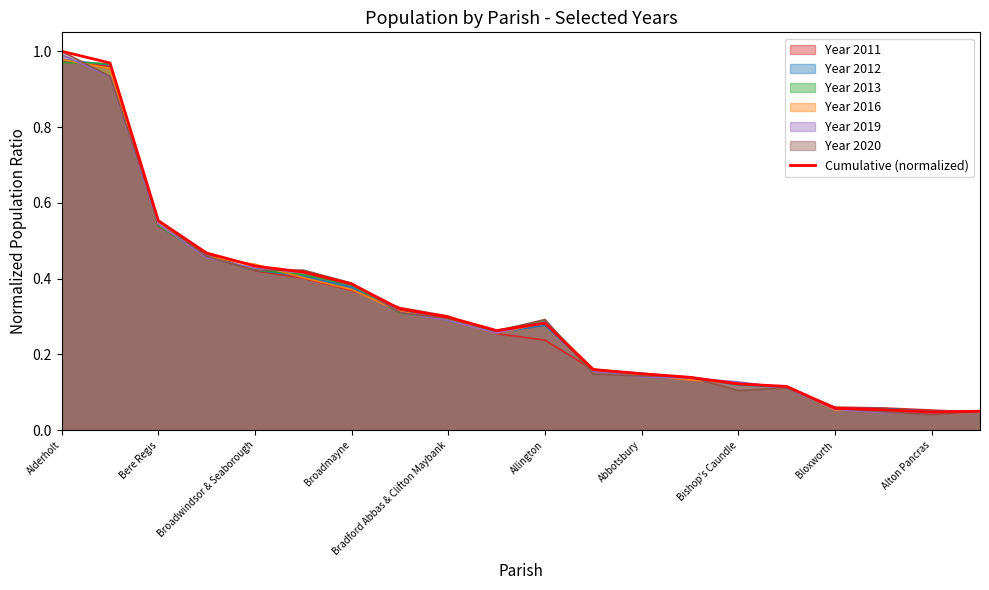

How many series are shown in this chart?

7